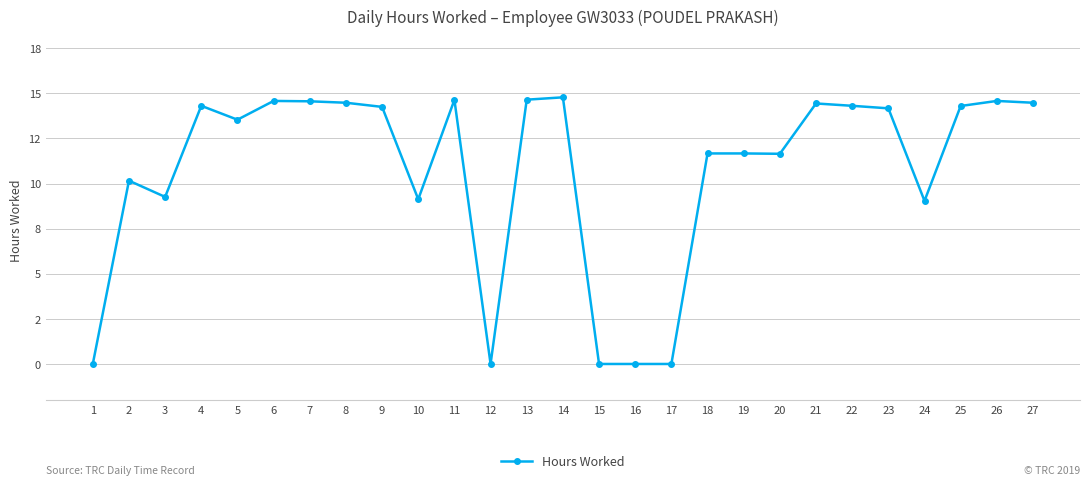

What is the greatest value displayed?

14.8